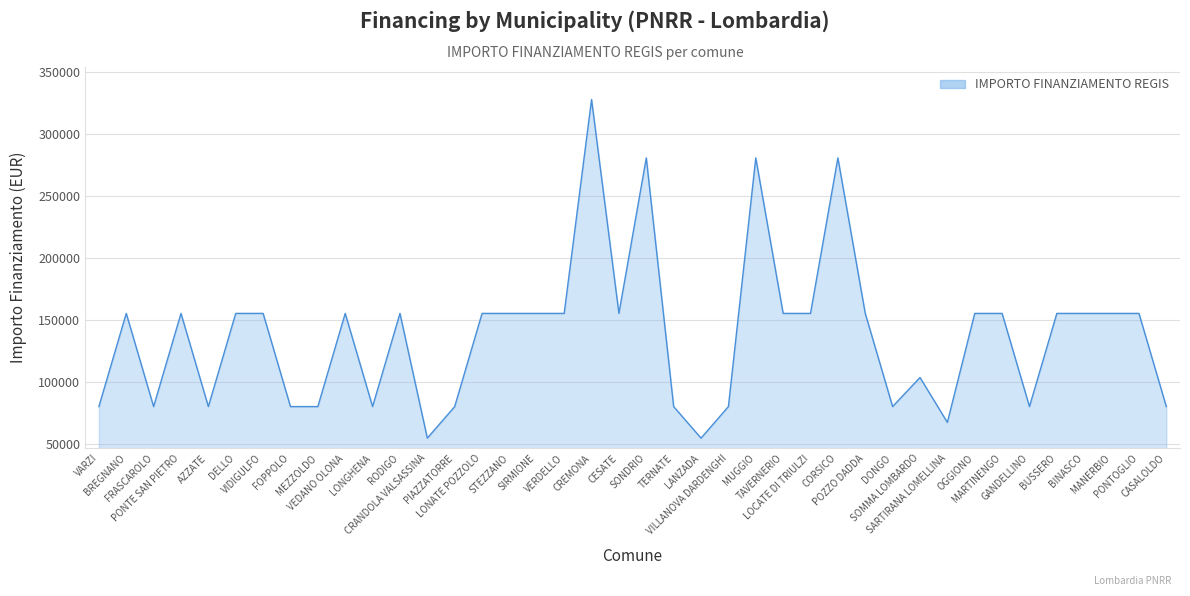

True or false: the data shows 79922 at VILLANOVA DARDENGHI.

True